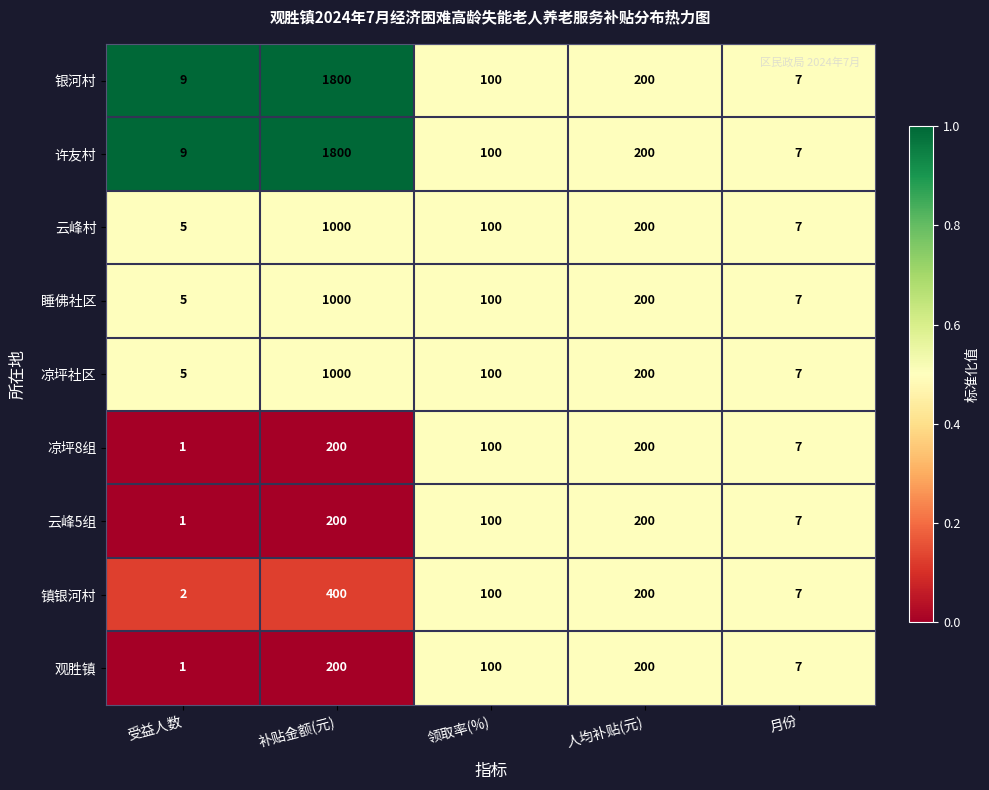

Is it true that 许友村 equals 5 at 受益人数?

False